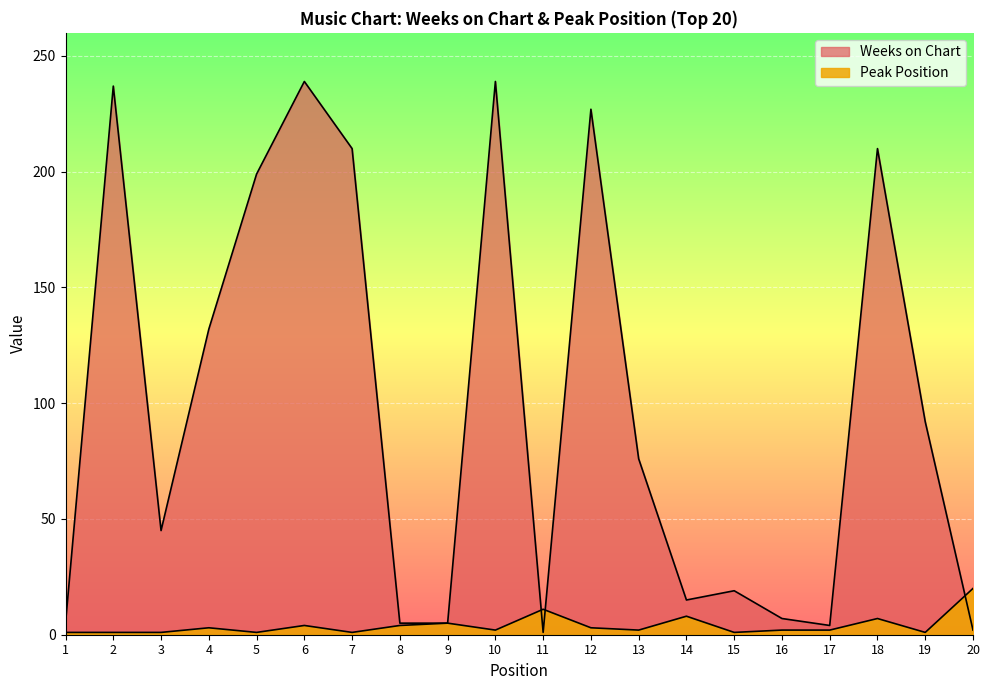

Reading left to right, extract all data points from this chart.

Weeks on Chart: 5	237	45	132	199	239	210	5	5	239	1	227	76	15	19	7	4	210	92	2
Peak Position: 1	1	1	3	1	4	1	4	5	2	11	3	2	8	1	2	2	7	1	20